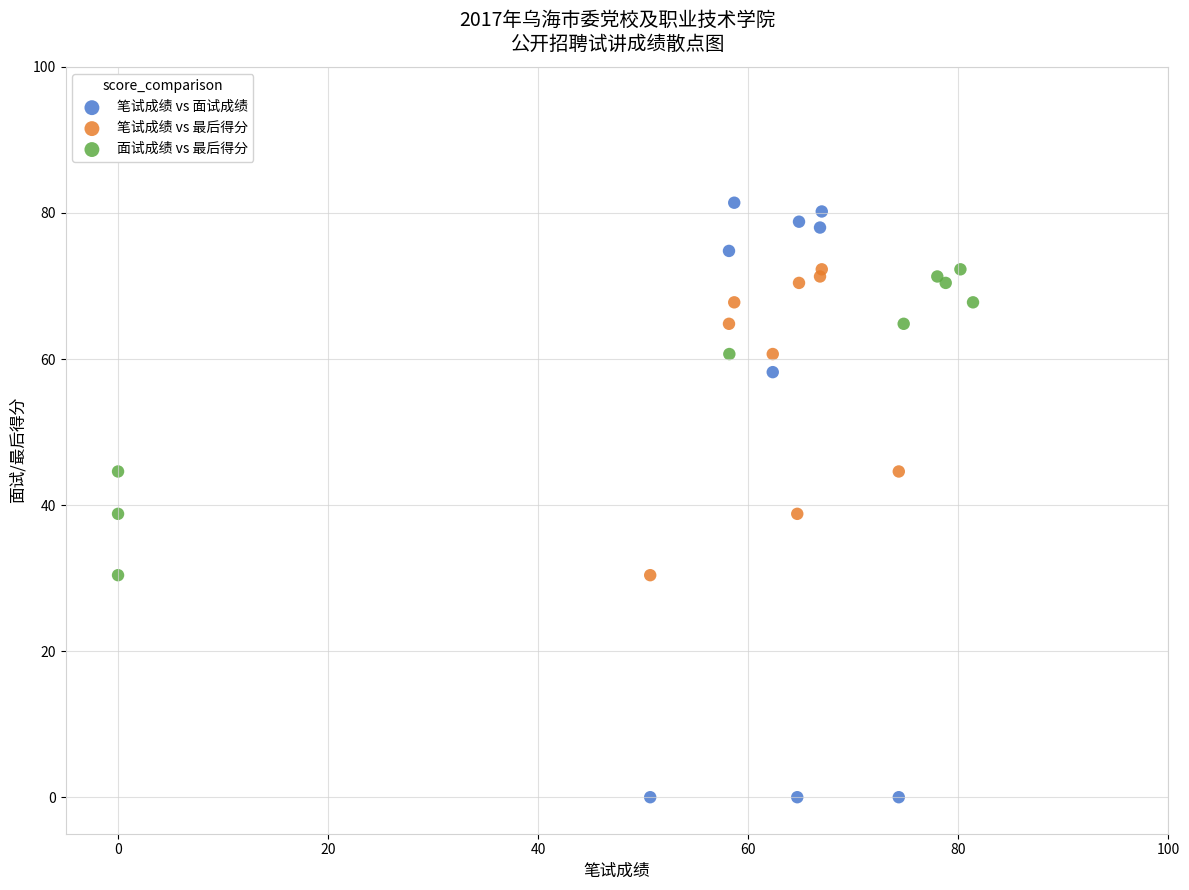

Which series reaches the minimum Y coordinate?

笔试成绩 vs 面试成绩